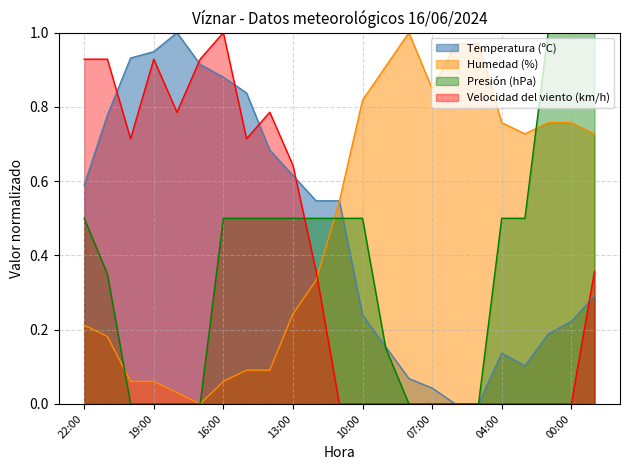

Reading left to right, transcribe all the data shown in this chart.

Temperatura (ºC): 0.6	0.8	0.9	0.9	1.0	0.9	0.9	0.8	0.7	0.6	0.5	0.5	0.2	0.2	0.1	0.0	0.0	0.0	0.1	0.1	0.2	0.2	0.3
Humedad (%): 0.2	0.2	0.1	0.1	0.0	0.0	0.1	0.1	0.1	0.2	0.3	0.5	0.8	0.9	1.0	0.8	1.0	1.0	0.8	0.7	0.8	0.8	0.7
Presión (hPa): 0.5	0.4	0.0	0.0	0.0	0.0	0.5	0.5	0.5	0.5	0.5	0.5	0.5	0.1	0.0	0.0	0.0	0.0	0.5	0.5	1.0	1.0	1.0
Velocidad del viento (km/h): 0.9	0.9	0.7	0.9	0.8	0.9	1.0	0.7	0.8	0.6	0.4	0.0	0.0	0.0	0.0	0.0	0.0	0.0	0.0	0.0	0.0	0.0	0.4